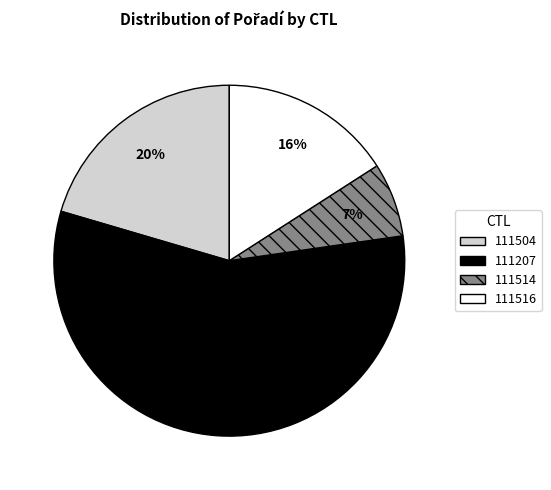

To the nearest percent, what percentage of the pie is 111207?

57%